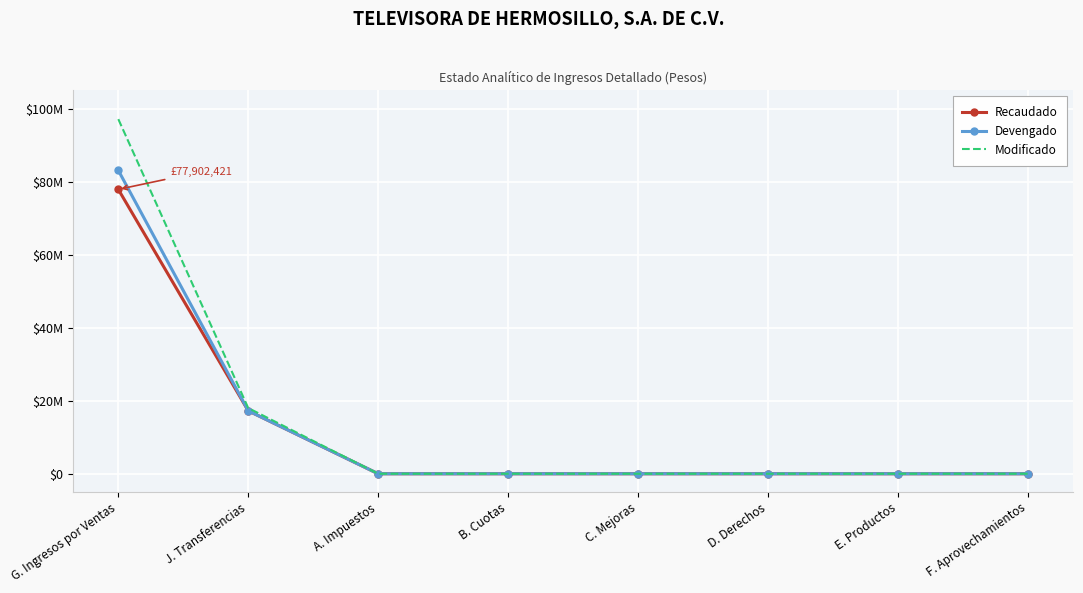

What are all the series names shown in the legend?

Recaudado, Devengado, Modificado